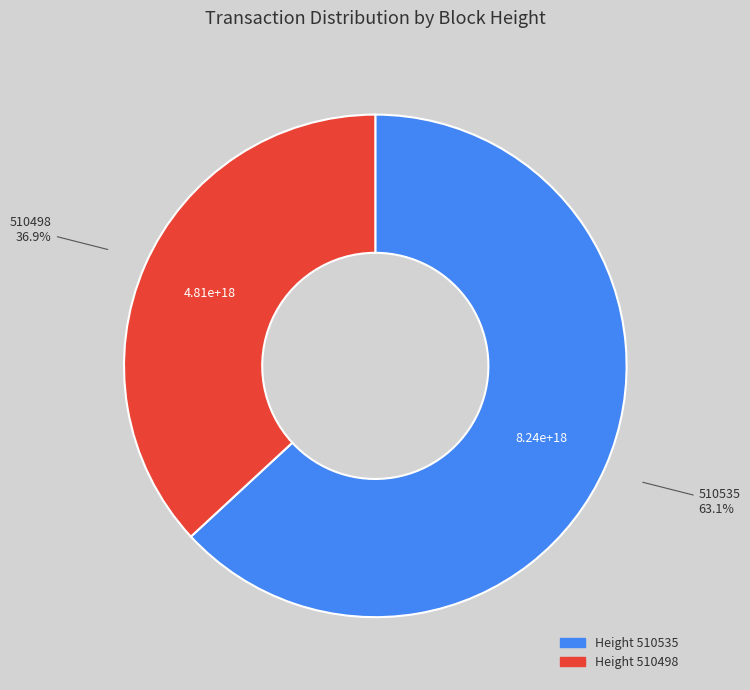

Is there a majority slice in this chart?

Yes